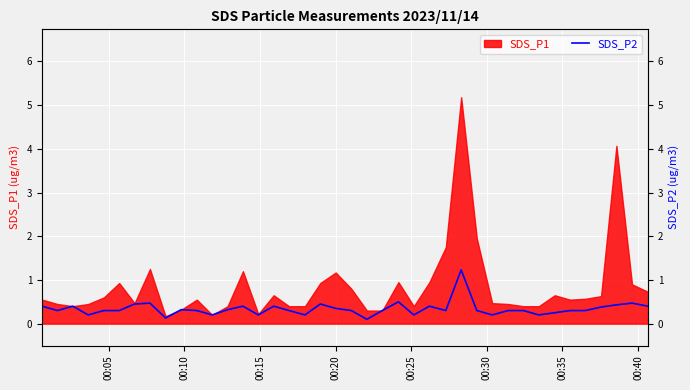

How many interior local valleys (lower than both neighbors) does the data have?

11